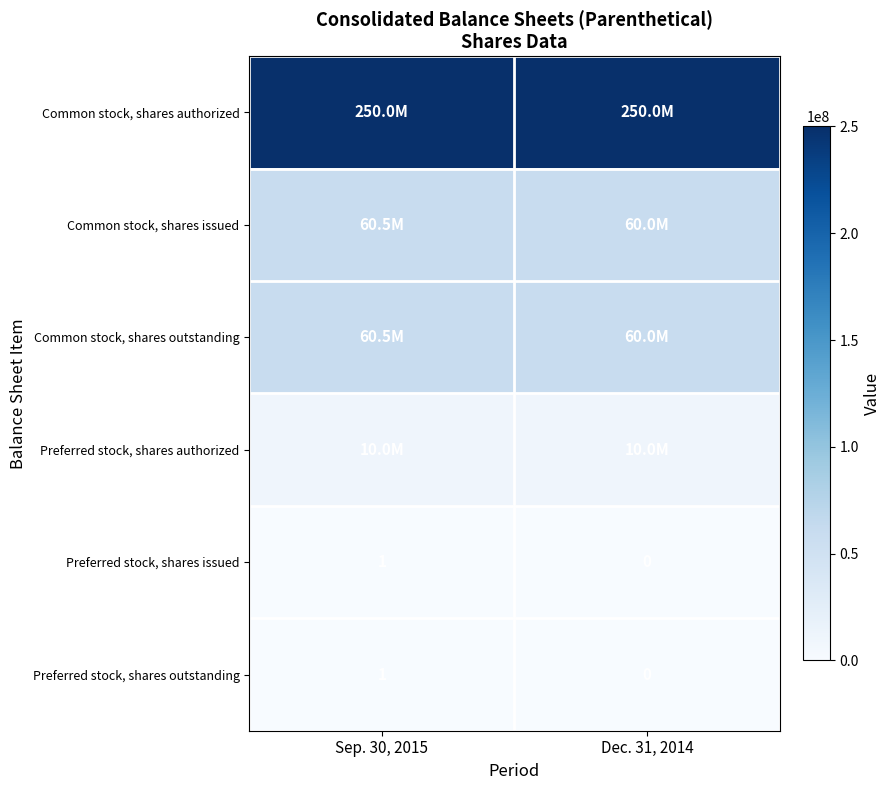

How many data points in Preferred stock, shares issued are less than 1?

1